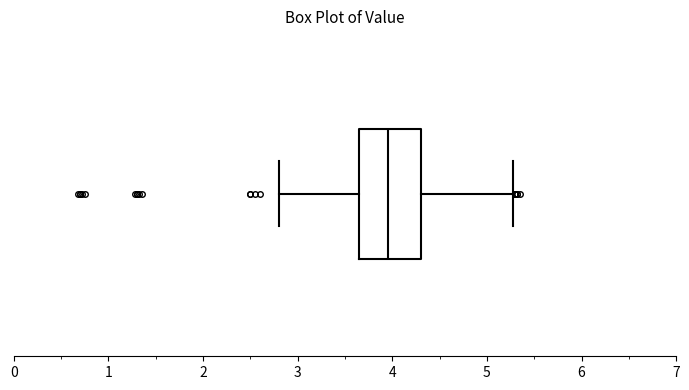

Where does the median line of the box sit on the x-axis? The values are not printed on the chart, so give them approximately, as read against the axis.

4.0